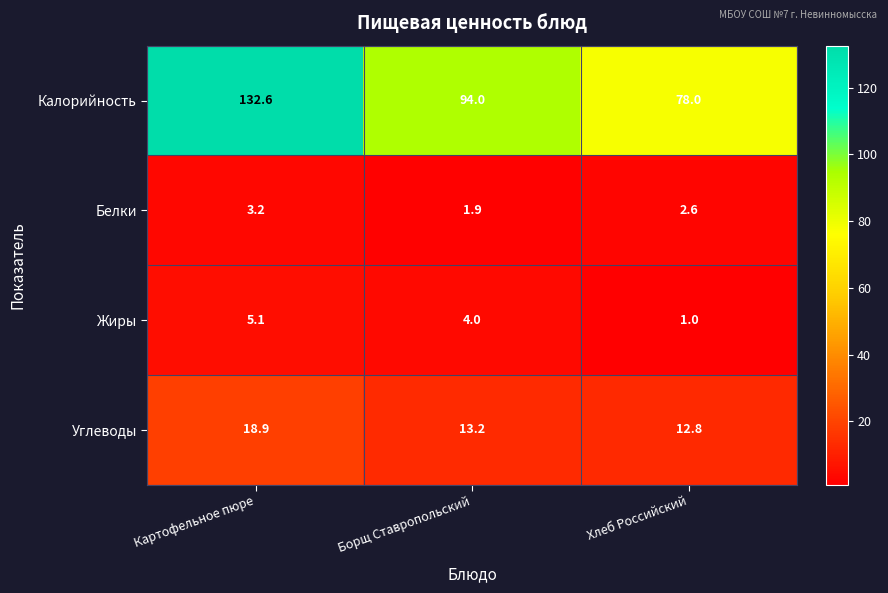

Which series has the widest spread of values?

Калорийность